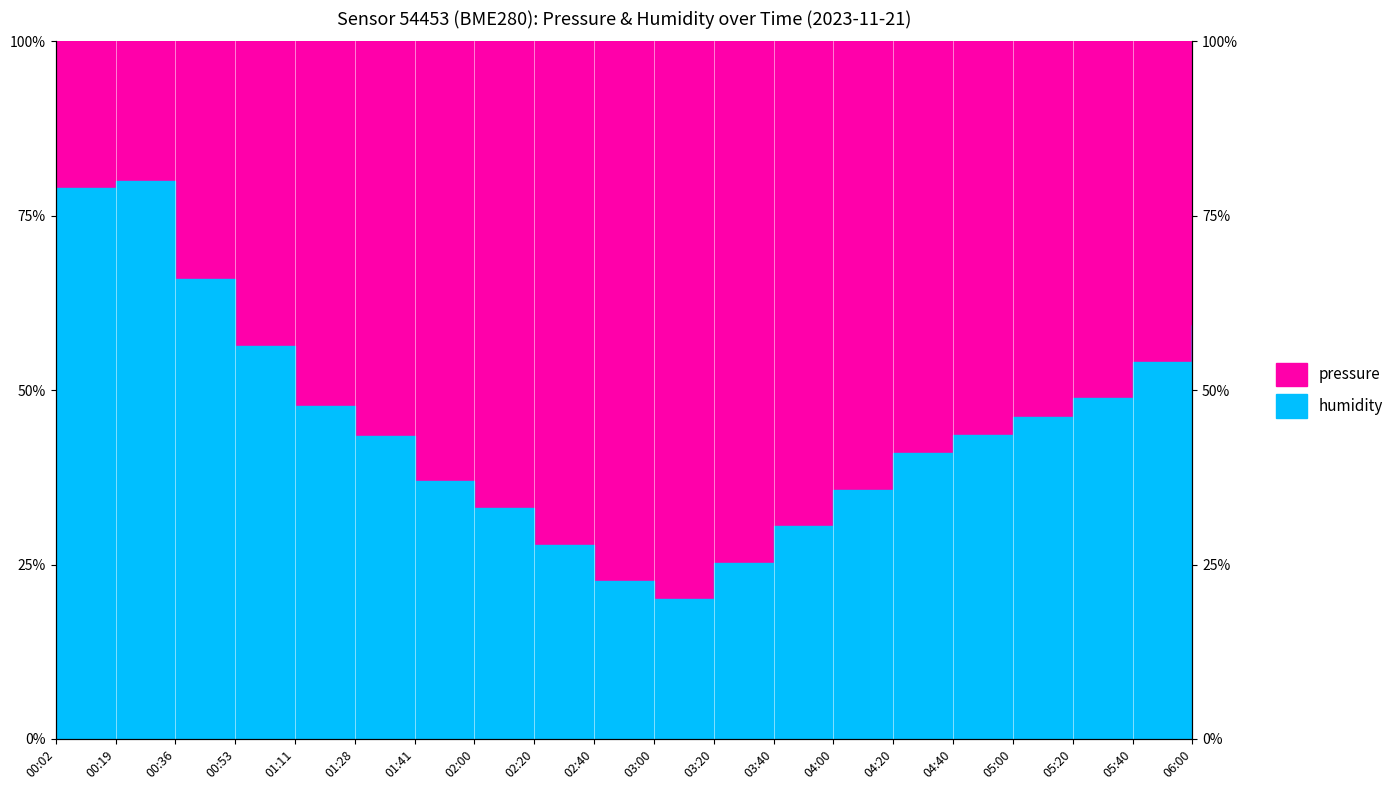

Where does the data first go above 43?

00:02